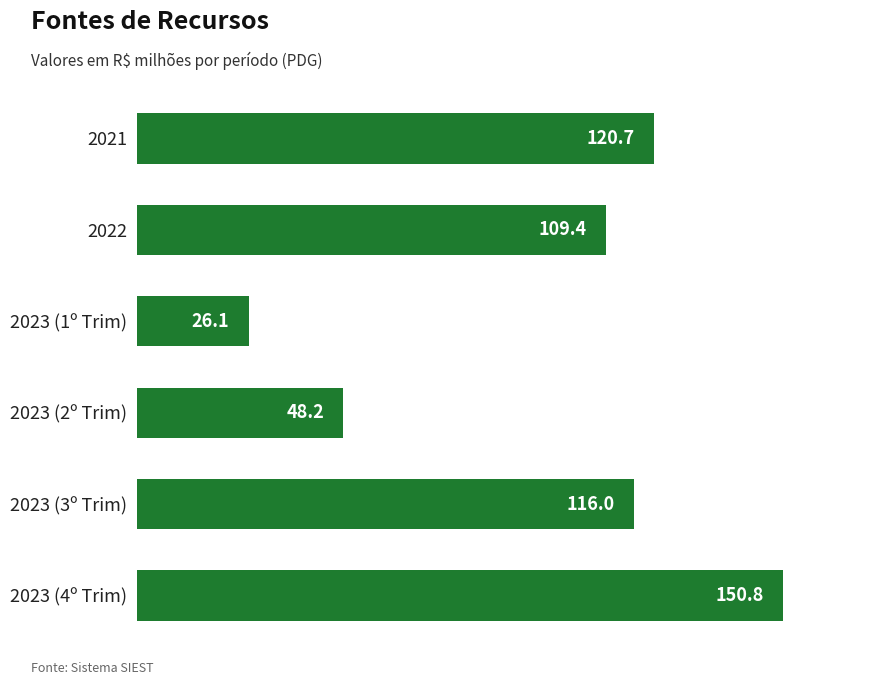

Where is the data nearest to the value 88?

2022